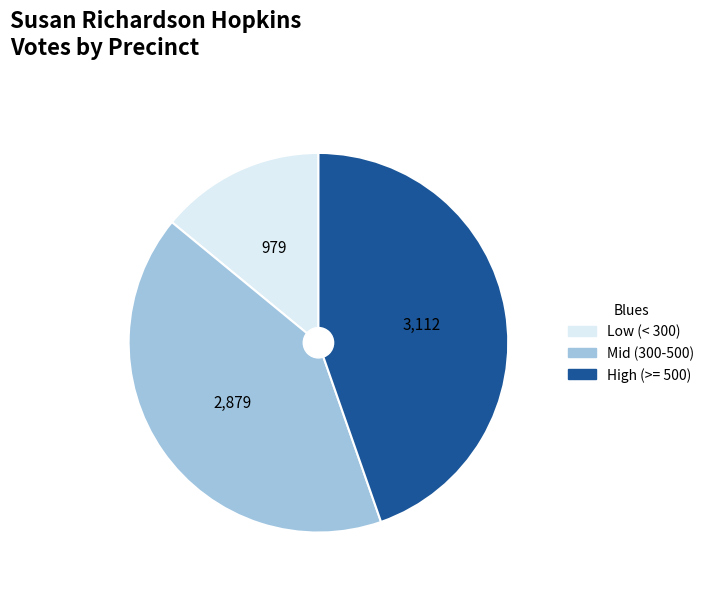

Does any single category account for the majority?

No